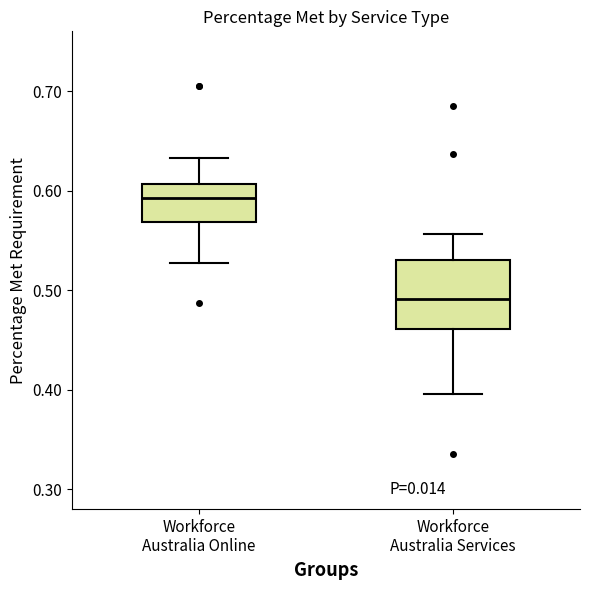

Which box is the tallest, from its lower edge to its upper edge?

Workforce Australia Services